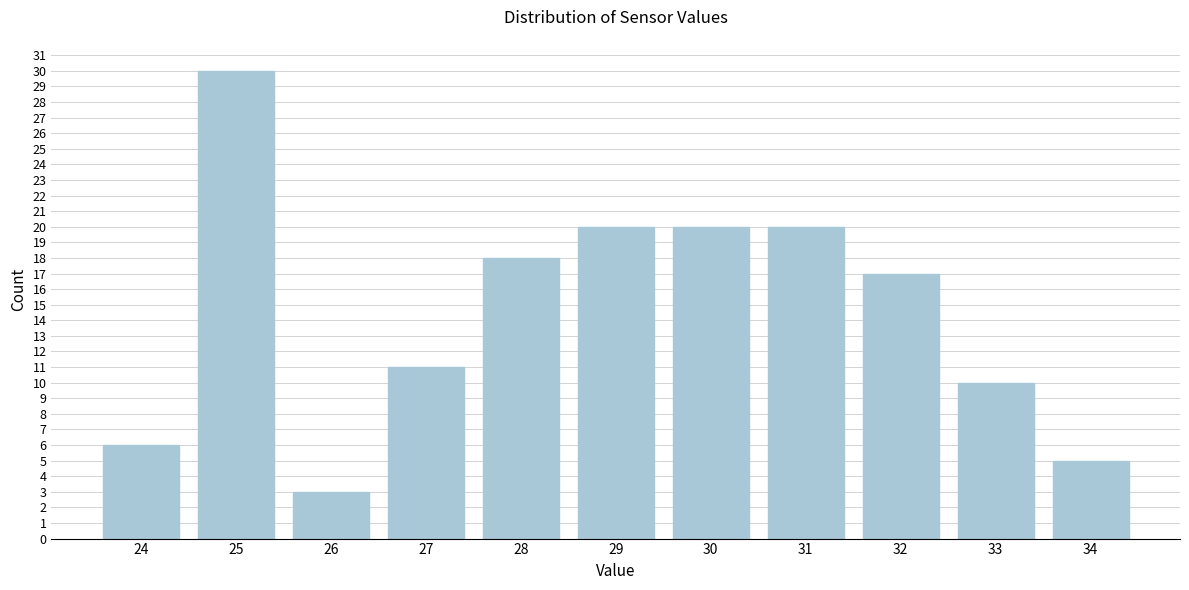

Reading left to right, transcribe all the data shown in this chart.

24=6	25=30	26=3	27=11	28=18	29=20	30=20	31=20	32=17	33=10	34=5